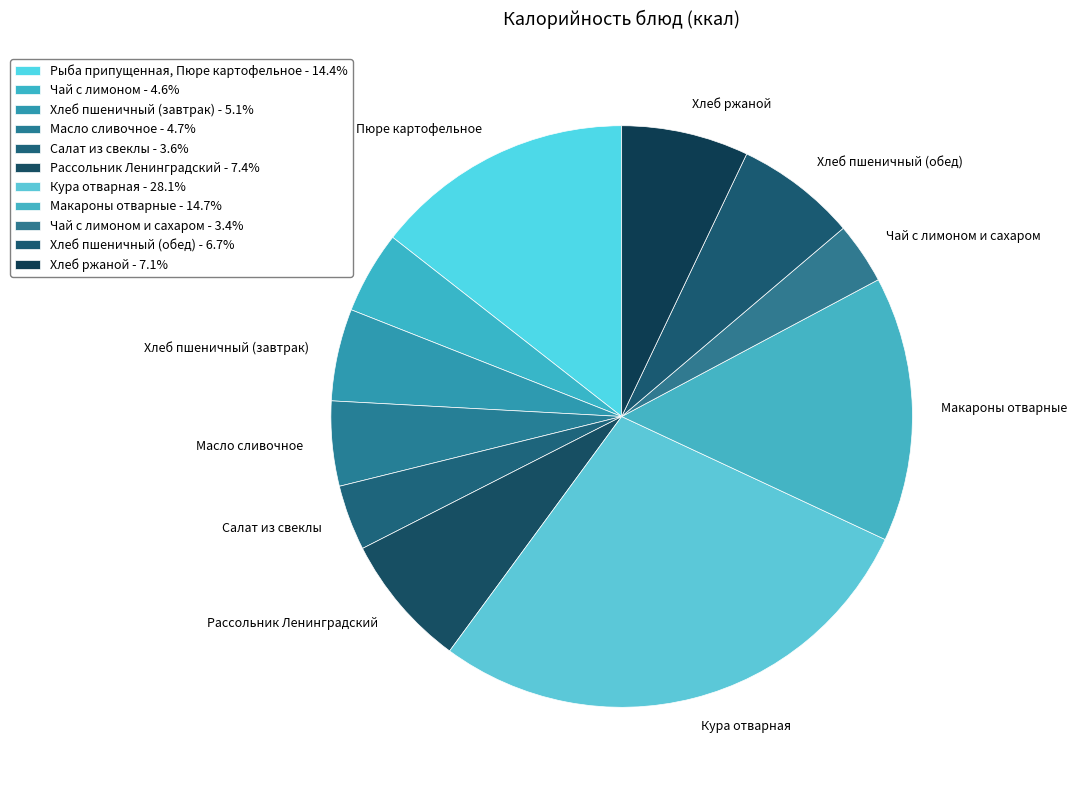

How many segments does this pie chart have?

11